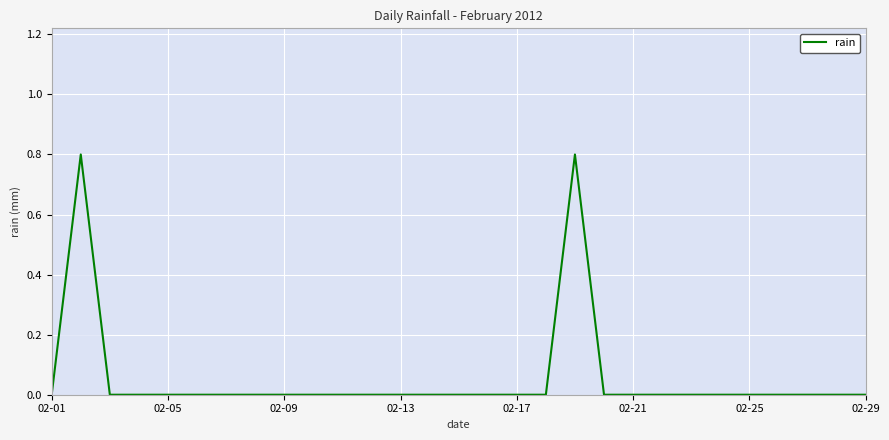

What is the greatest value displayed?

0.8